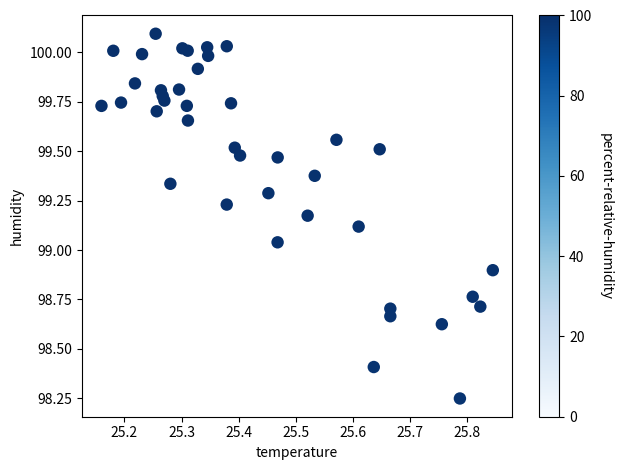

What is the range of X values (max minus min)?

0.7